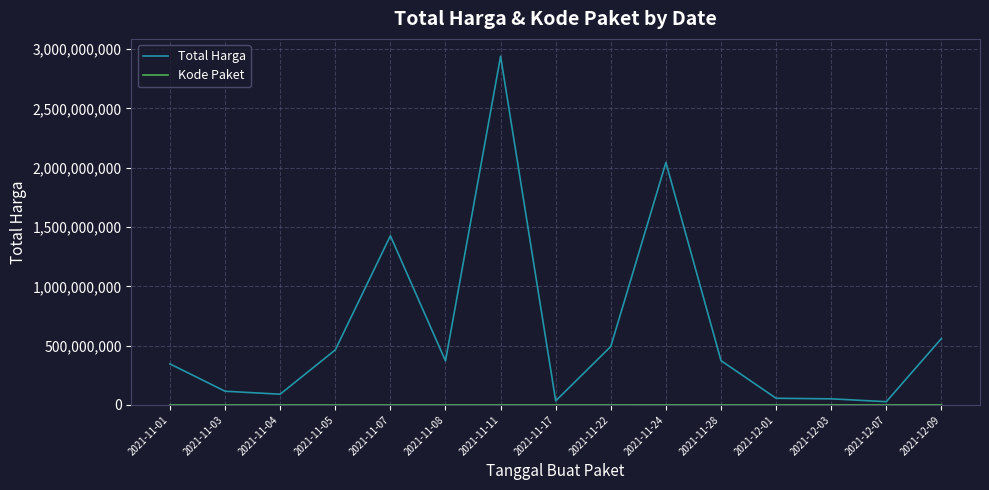

At which category is the sum across all series the highest?

2021-11-11